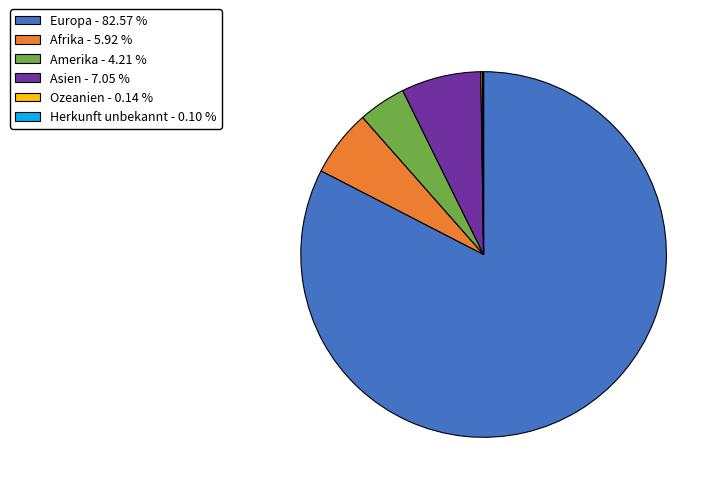

What is the majority slice?

Europa